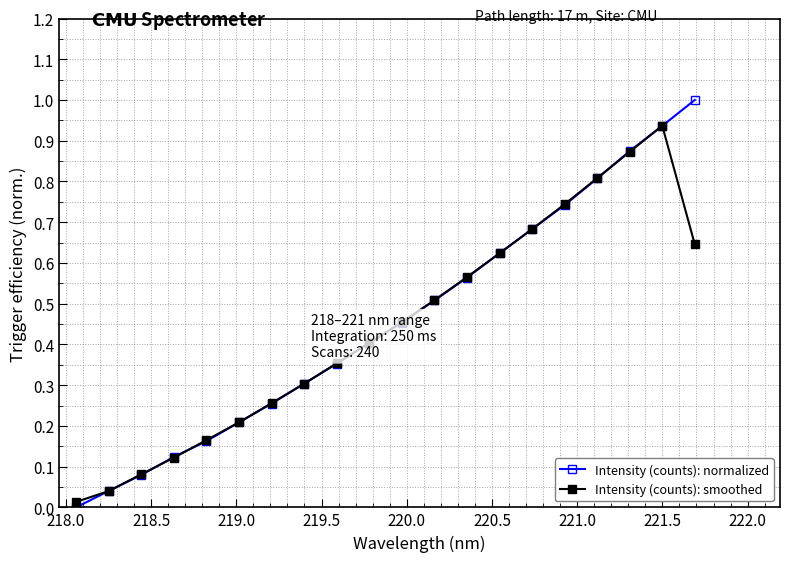

True or false: Intensity (counts): normalized has more than 2 interior local peaks.

False